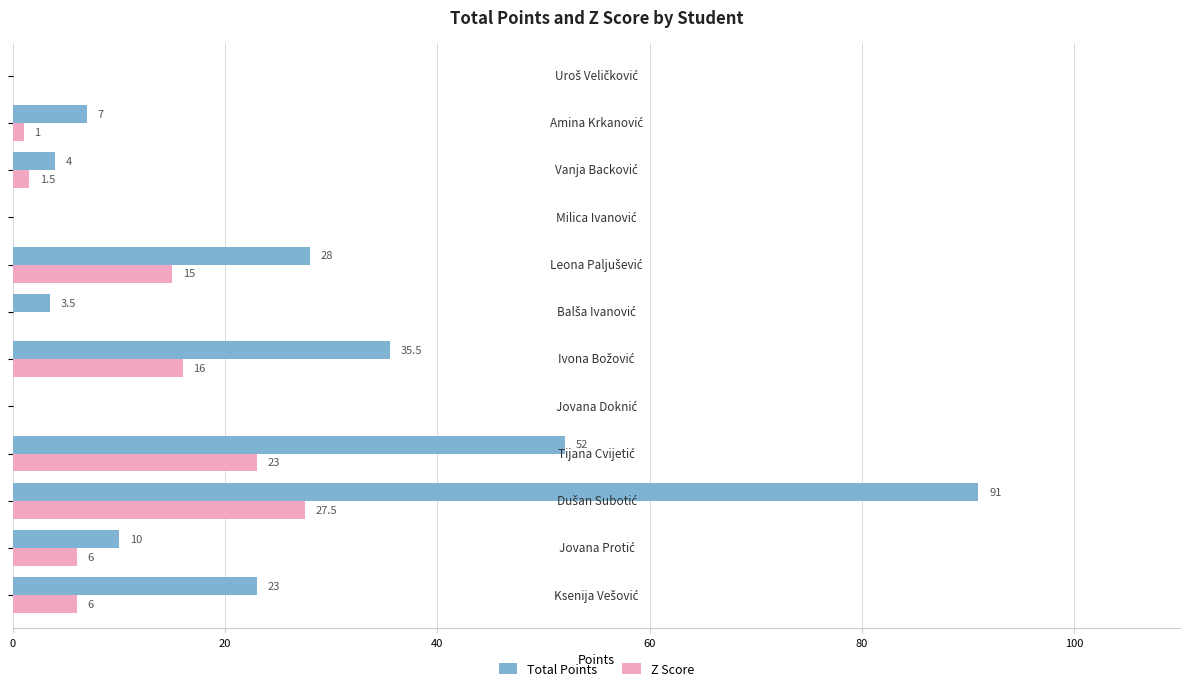

What is the greatest value displayed?

91.0